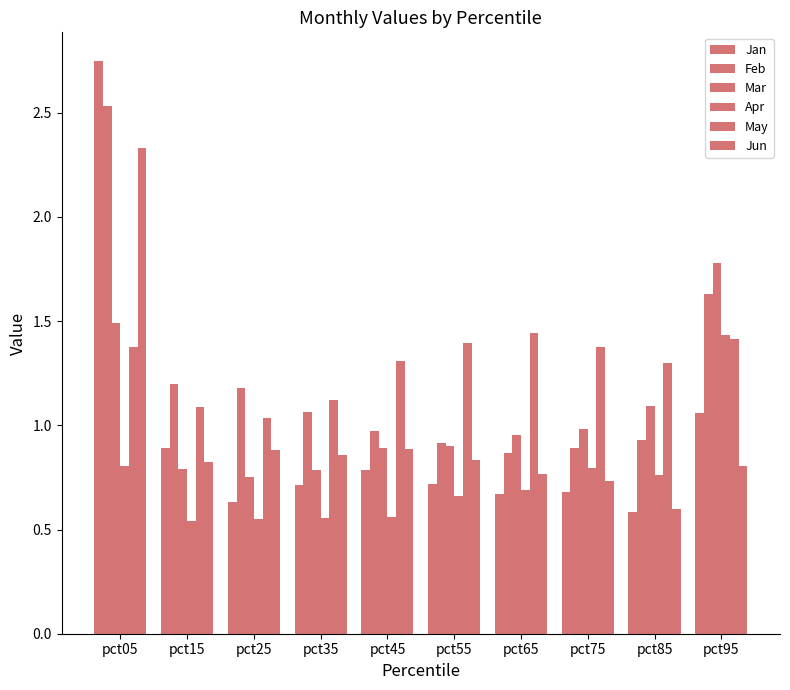

Does the chart contain stacked bars?

No